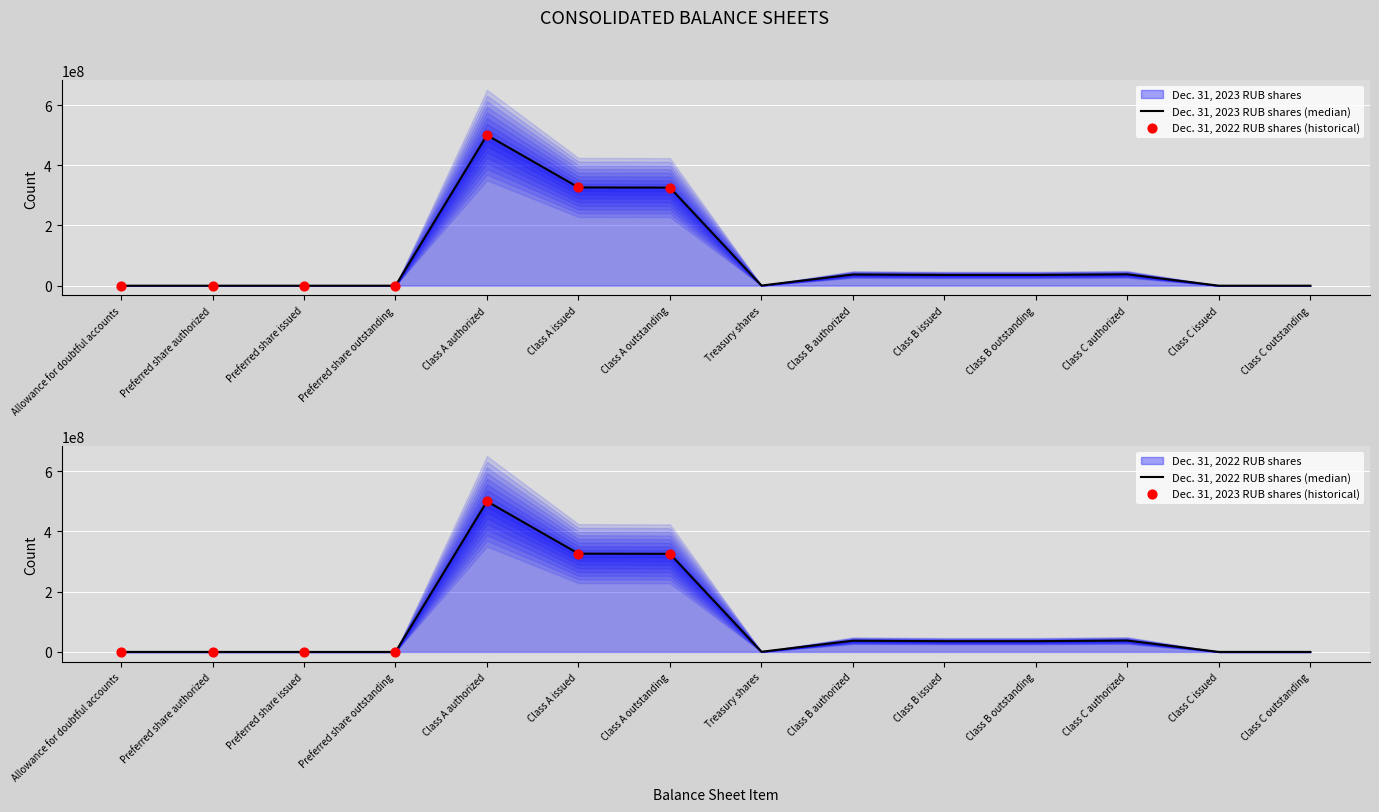

Is the value of Dec. 31, 2023 RUB shares at Treasury shares greater than the value of Dec. 31, 2022 RUB shares at Class A issued?

No